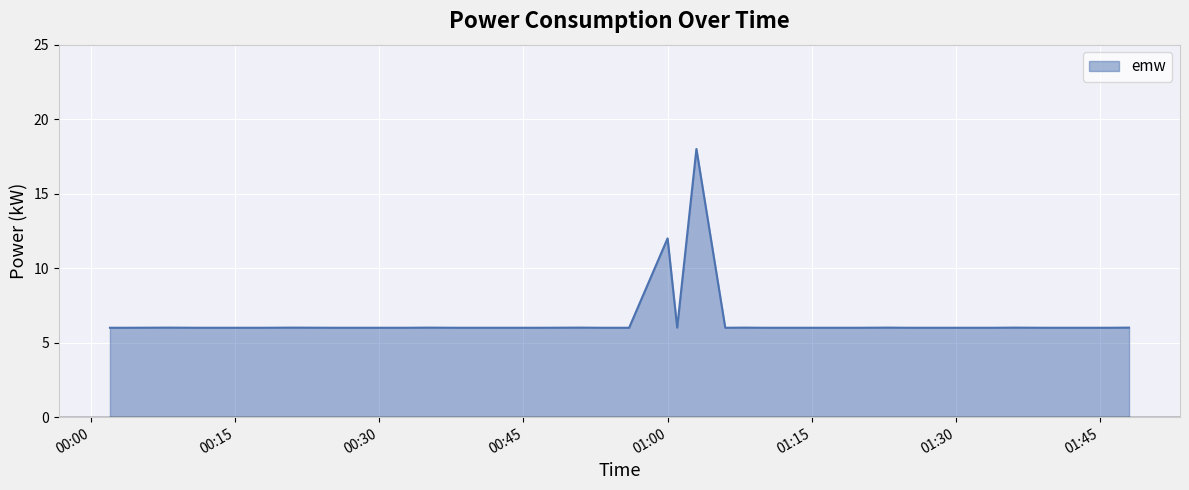

What is the smallest value displayed?

6.0